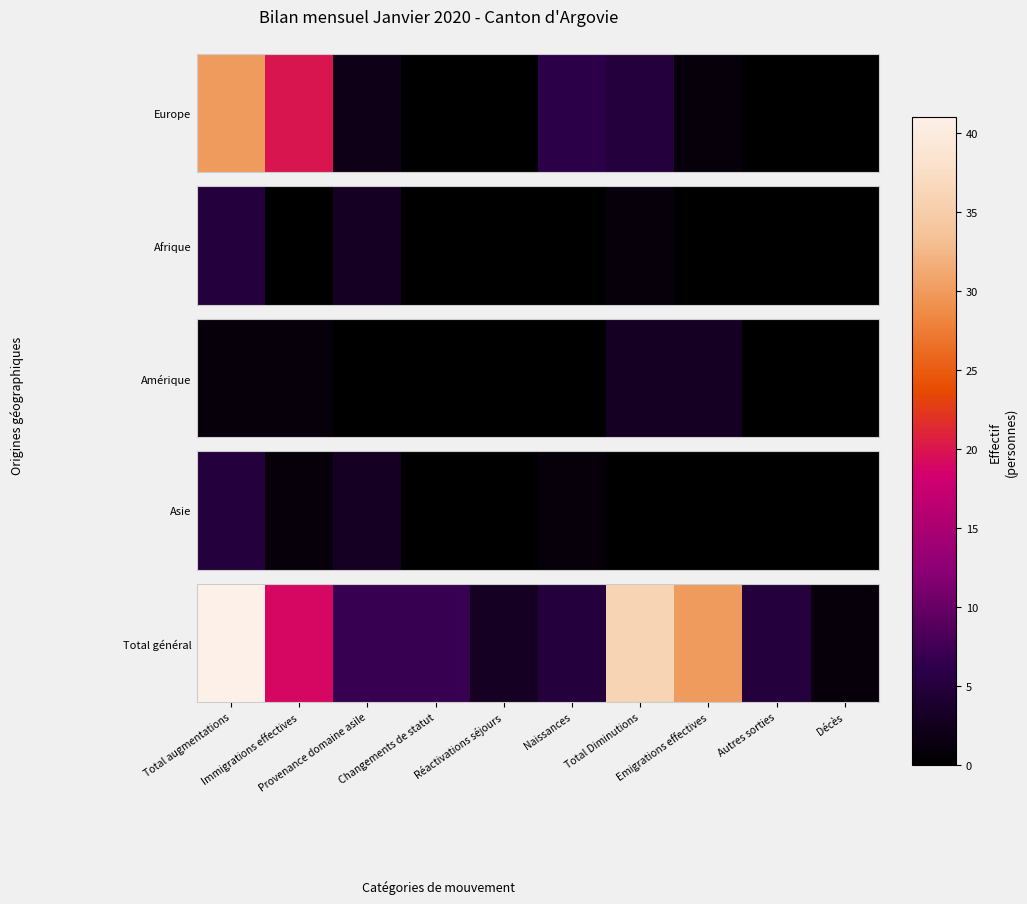

What is the difference between the second highest and minimum values?

35